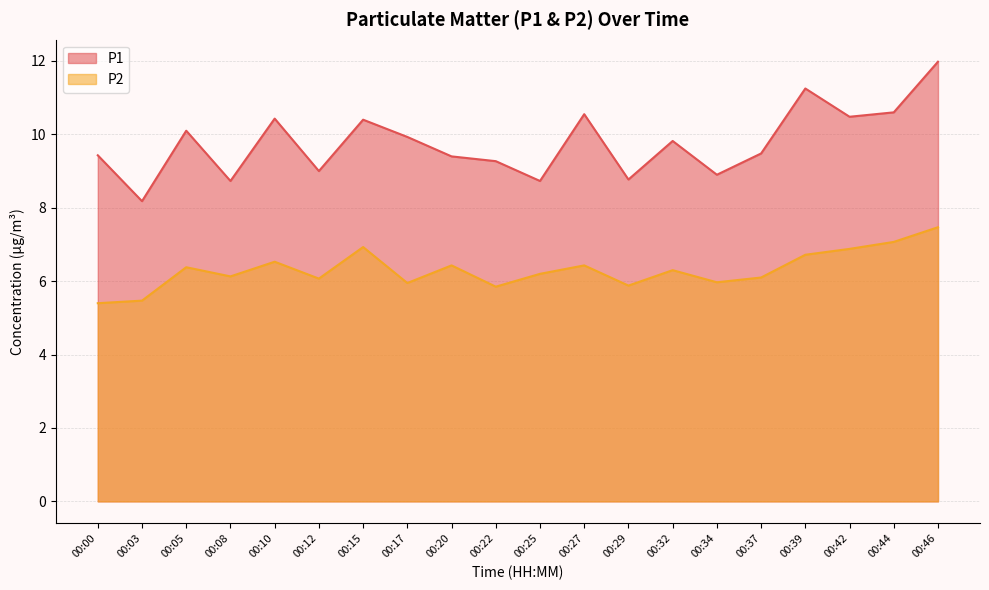

Count the number of data series in this chart.

2